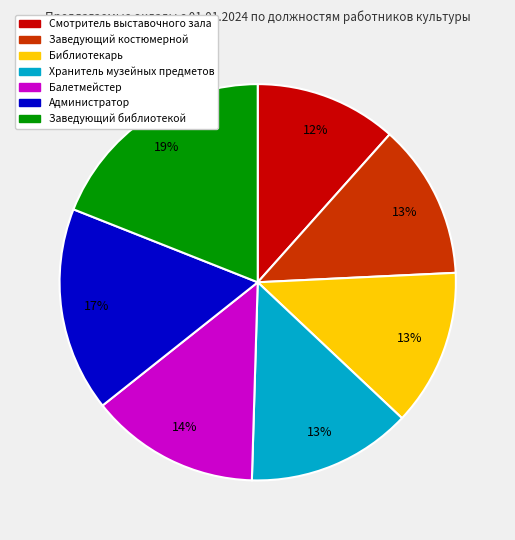

Is there a majority slice in this chart?

No